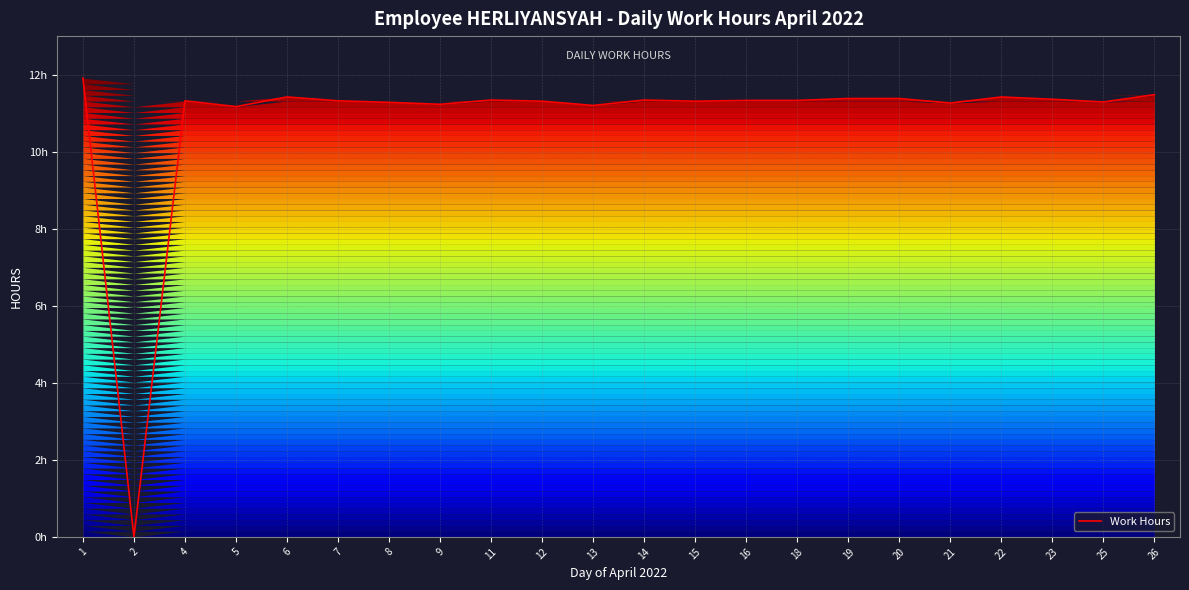

Is this an area chart (filled region under the line)?

Yes